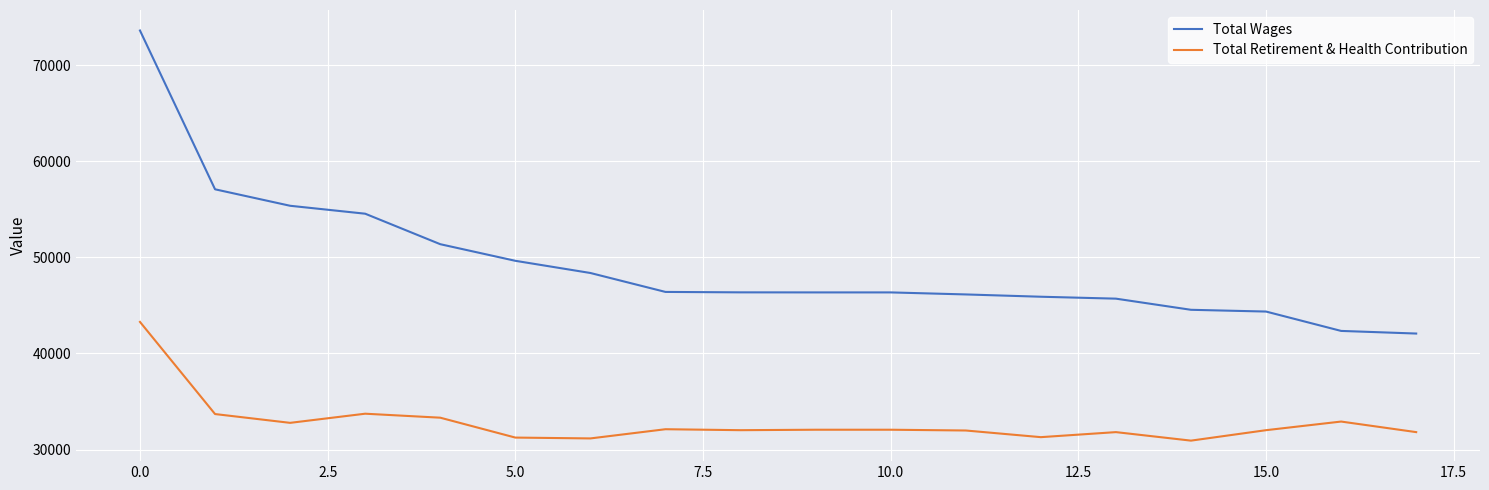

Rank the series by their average value, from lowest to highest.

Total Retirement & Health Contribution, Total Wages